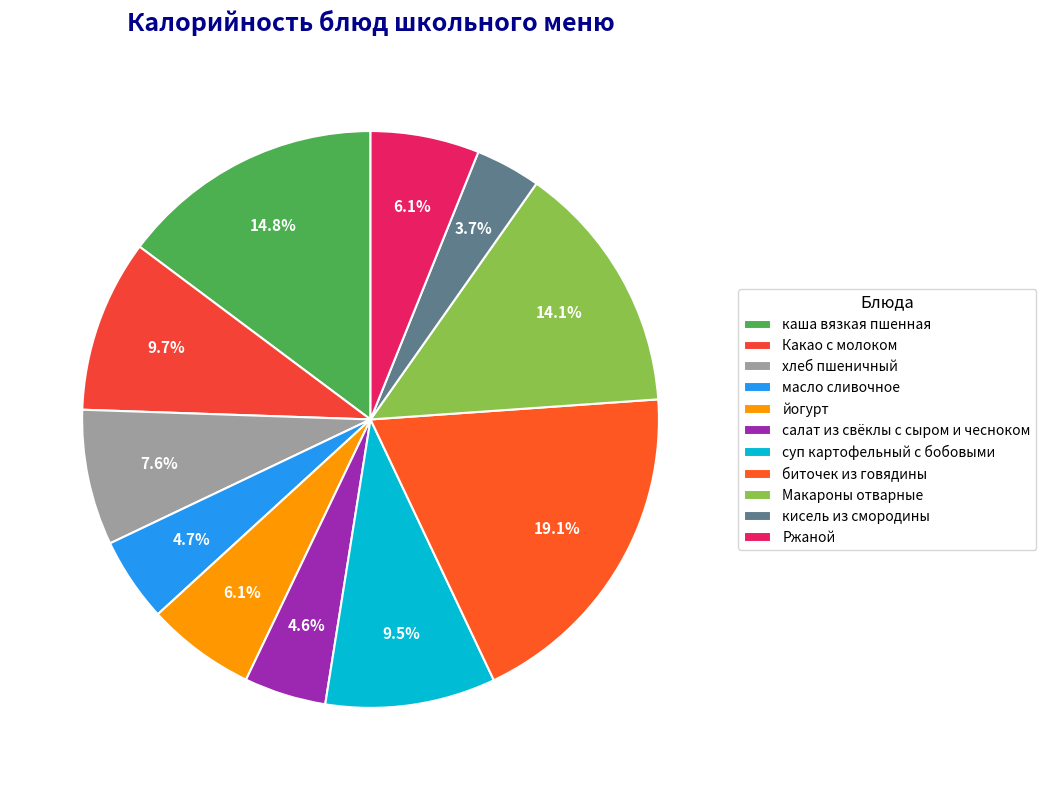

Which slice is the largest?

биточек из говядины